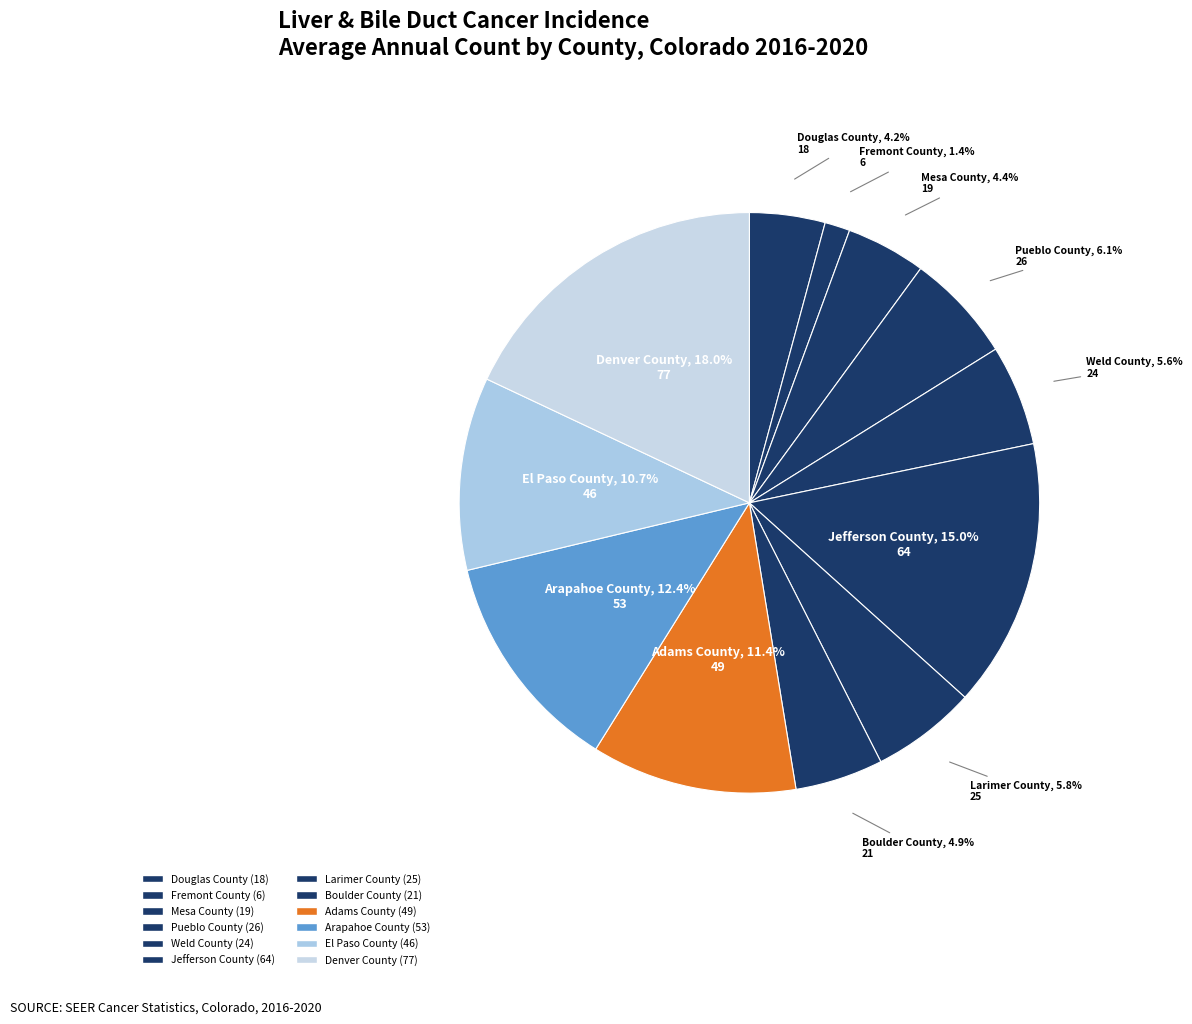

Approximately how many times larger is the value at Douglas County compared to Weld County?

0.8